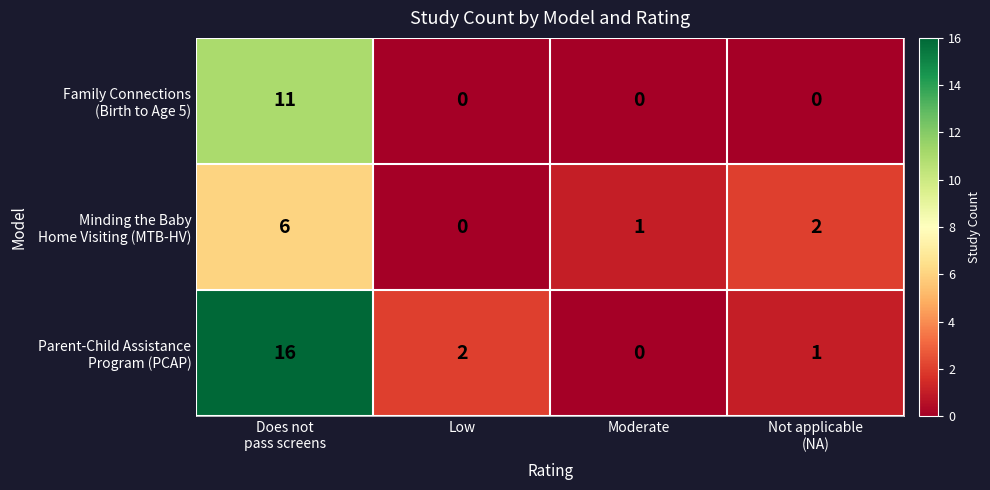

What is the greatest value displayed?

16